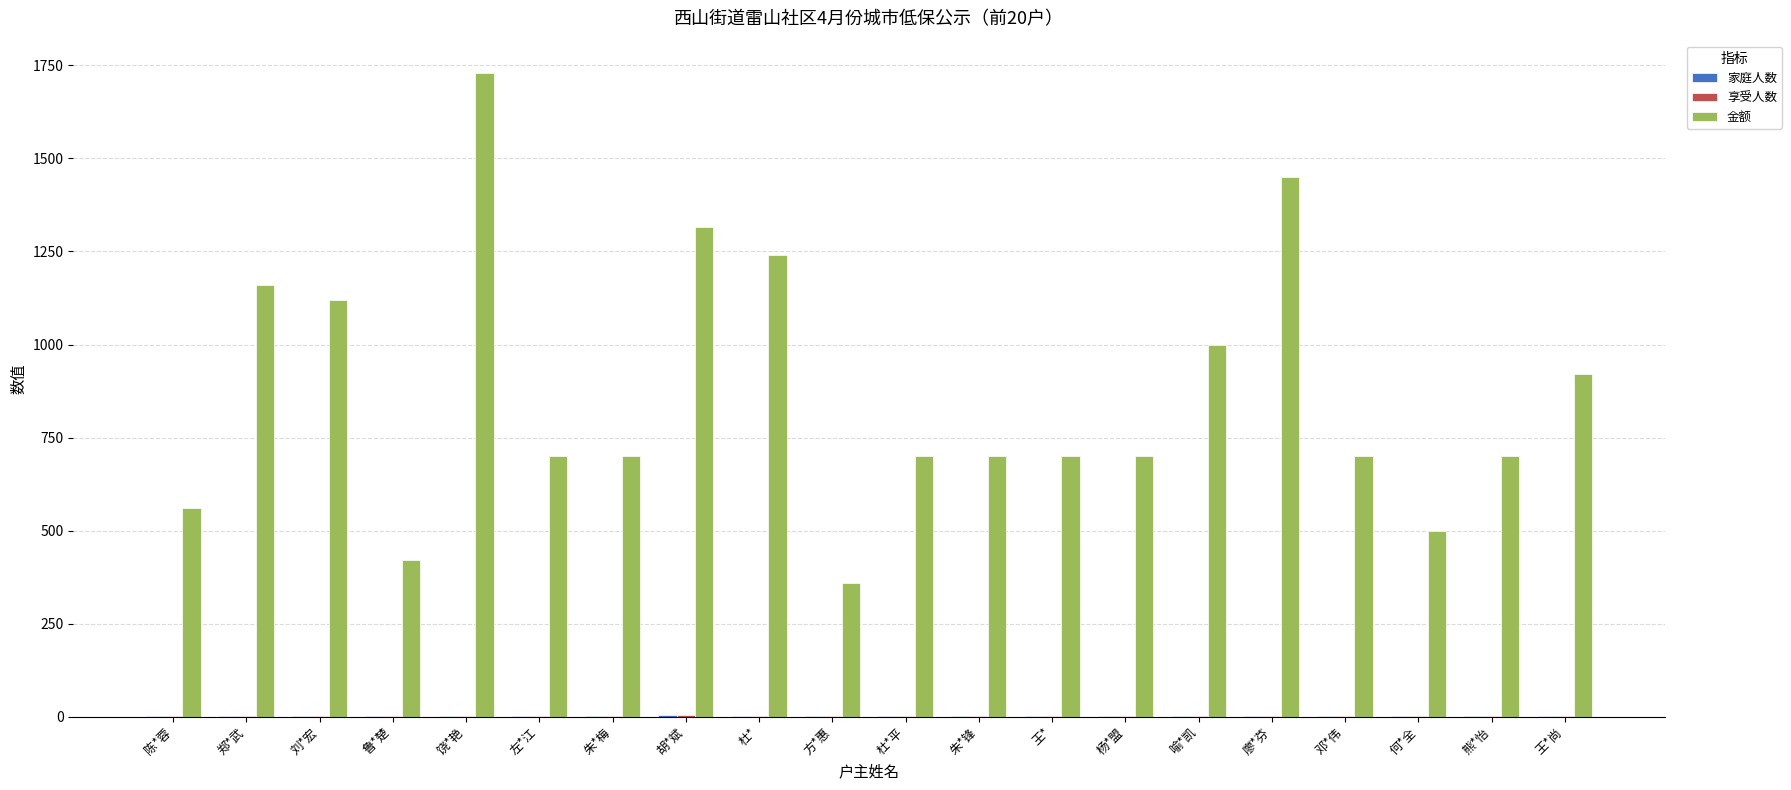

Which series changed the most between 刘*宏 and 杨*盟?

金额